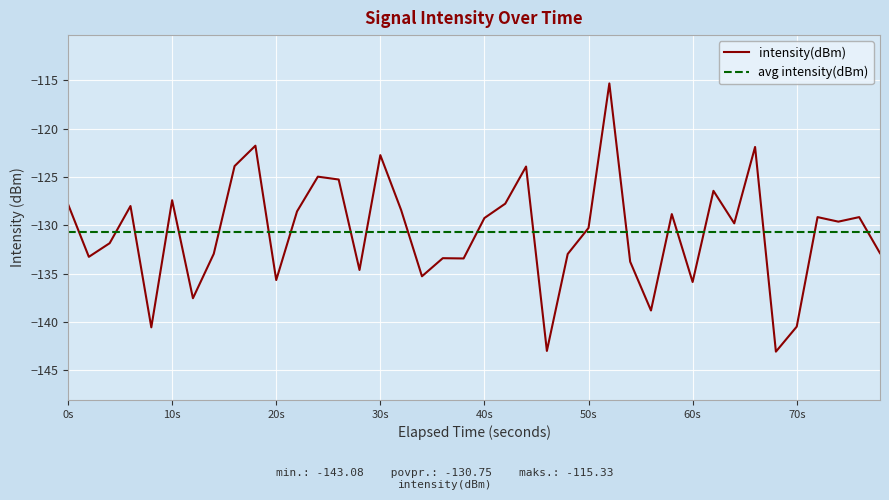

The intensity(dBm) series shows -122.8 at 30s. True or false?

True